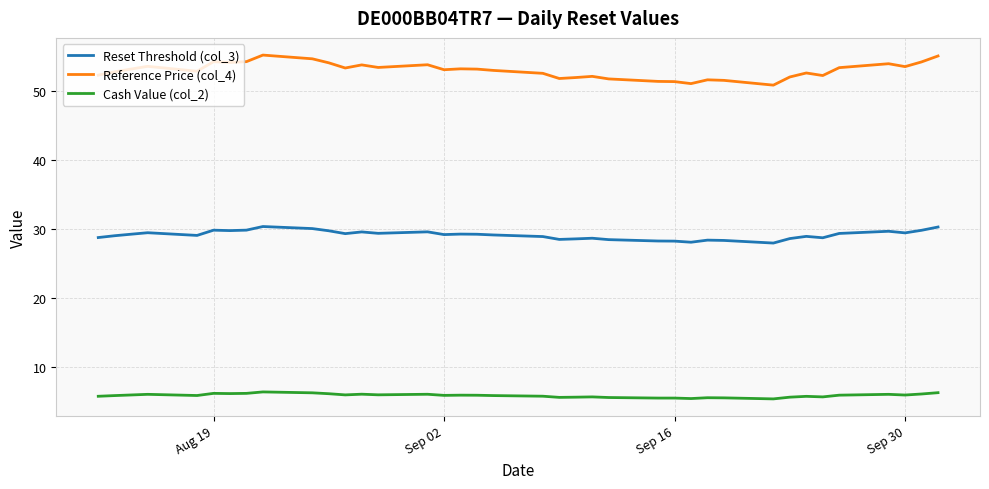

Which series has the largest range (max minus min)?

Reference Price (col_4)